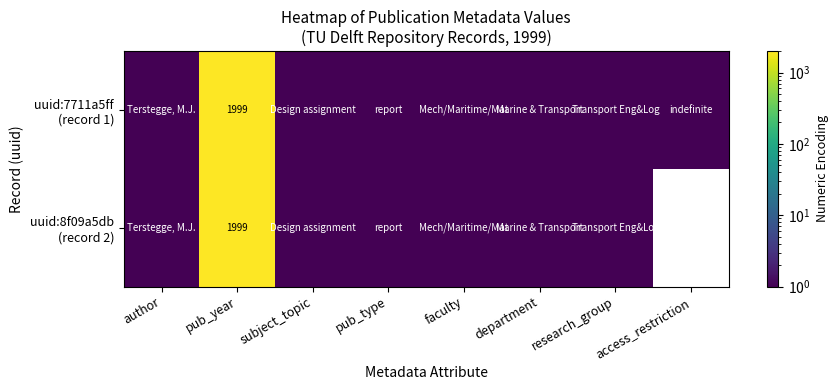

At which category is the sum across all series the highest?

pub_year